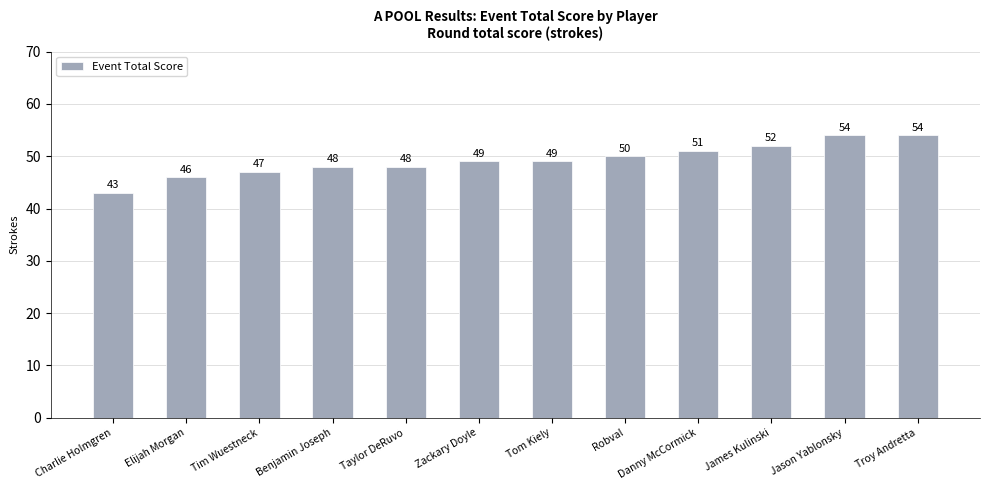

What is the difference between the maximum and second lowest values?

8